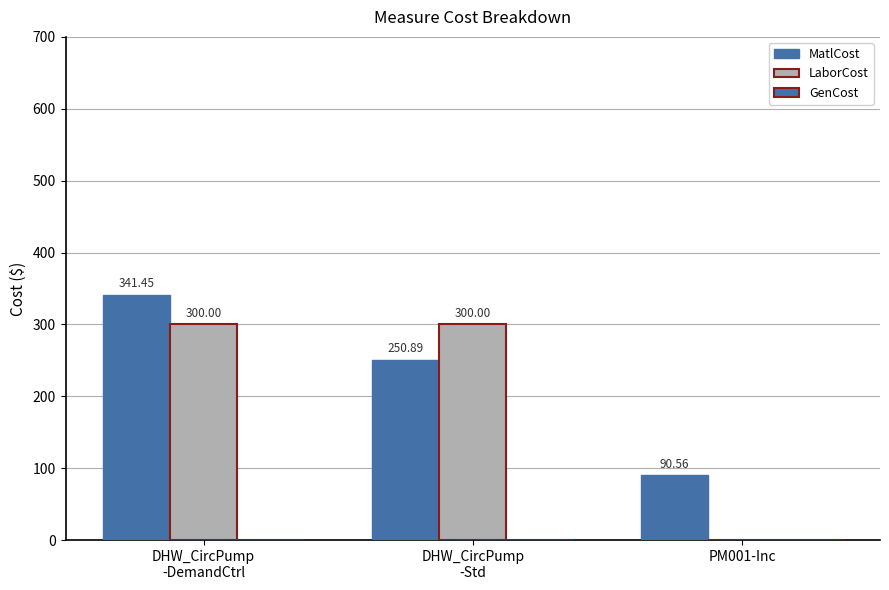

Does the chart contain stacked bars?

No